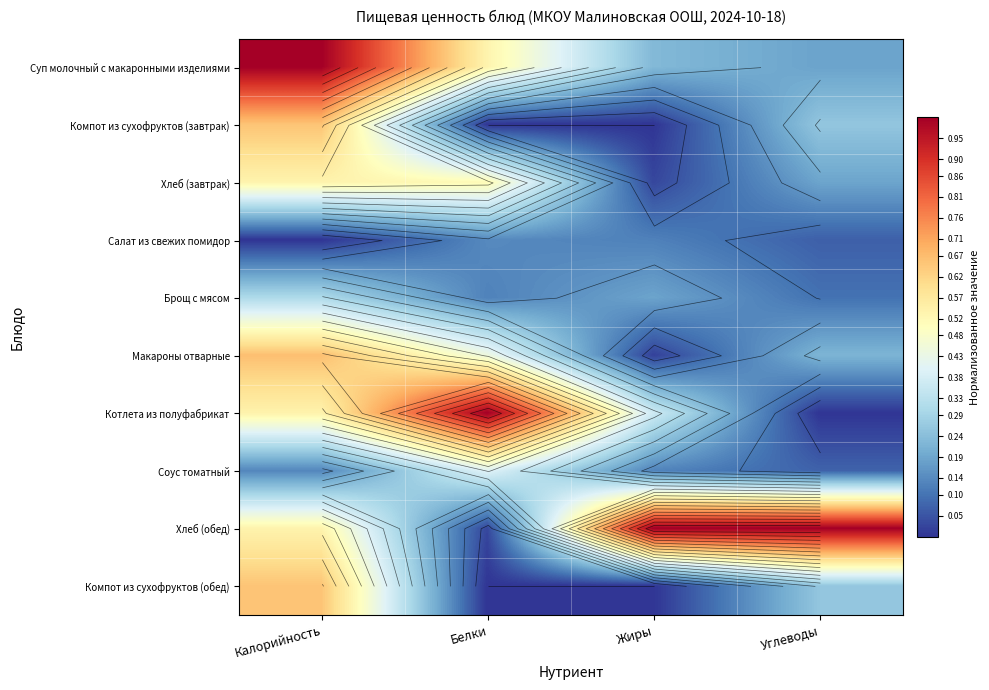

What is the total value across all series at Углеводы?

2.3